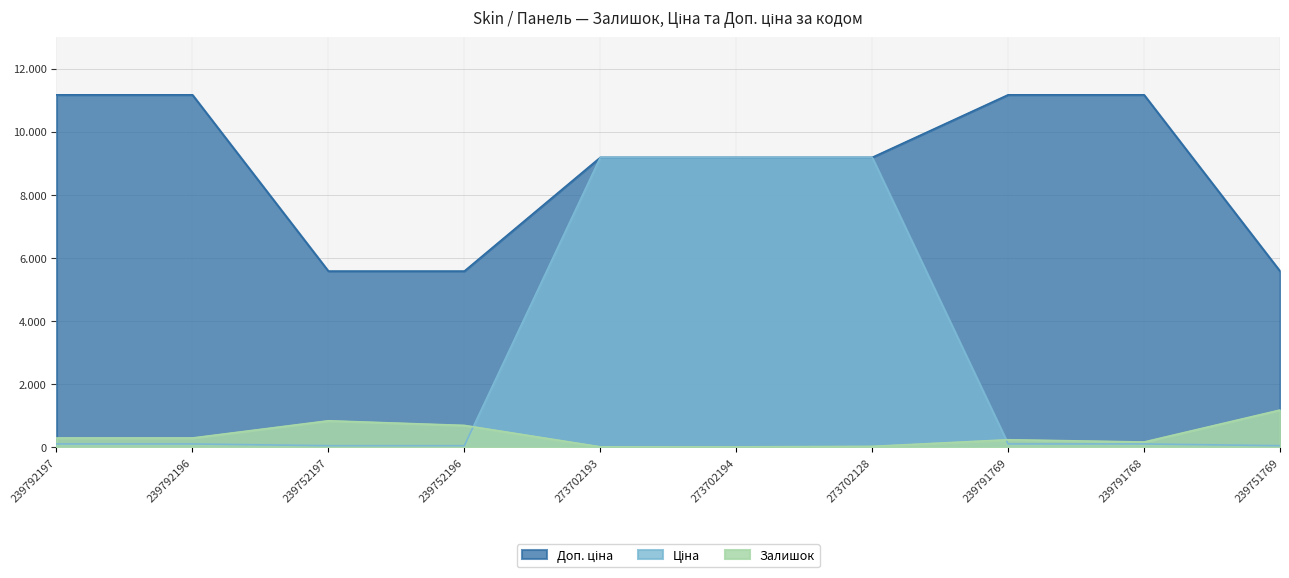

Reading left to right, what are all the values shown in this chart?

Залишок: 239792197=300.0	239792196=300.0	239752197=845.0	239752196=698.0	273702193=20.0	273702194=19.0	273702128=34.0	239791769=244.0	239791768=173.0	239751769=1185.0
Ціна: 239792197=111.7	239792196=111.7	239752197=55.9	239752196=55.9	273702193=9185.9	273702194=9185.9	273702128=9185.9	239791769=111.7	239791768=111.7	239751769=55.9
Доп. ціна: 239792197=11169.0	239792196=11169.0	239752197=5585.0	239752196=5585.0	273702193=9185.9	273702194=9185.9	273702128=9185.9	239791769=11169.0	239791768=11169.0	239751769=5585.0